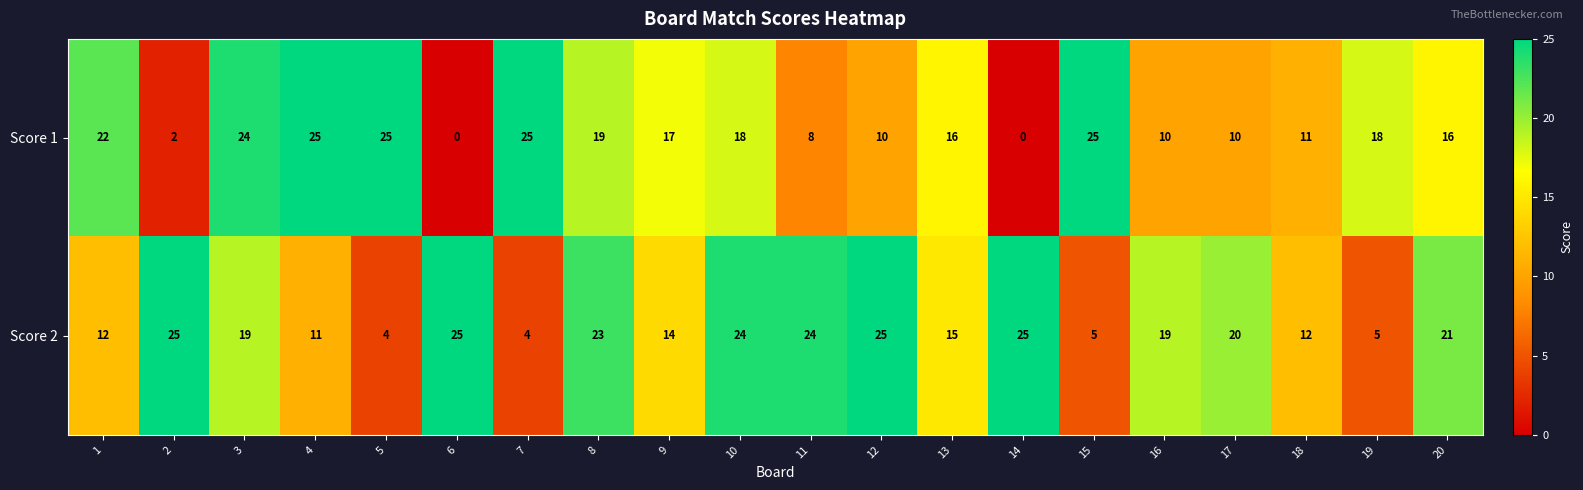

What is the maximum value shown in the chart?

25